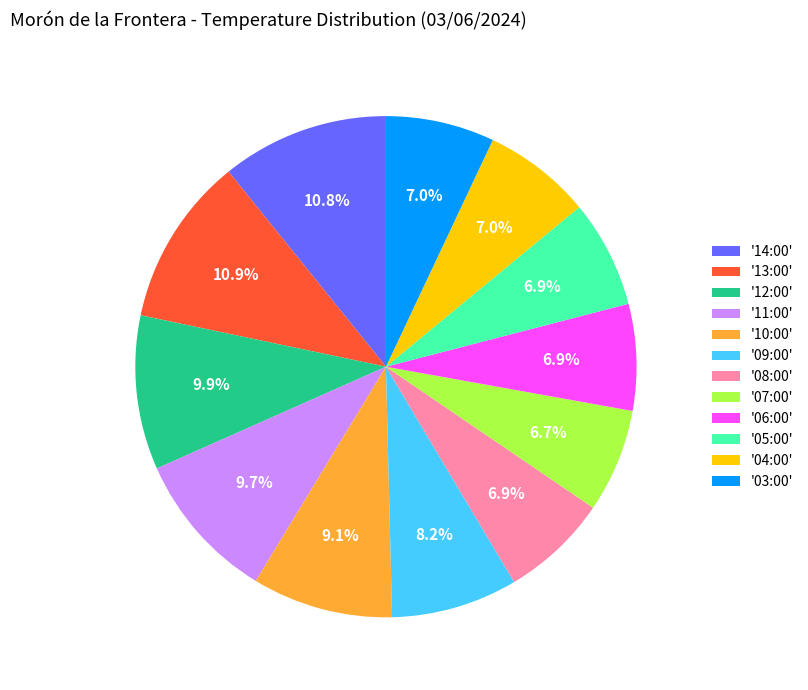

What portion of the pie excludes '13:00'?

89.1%